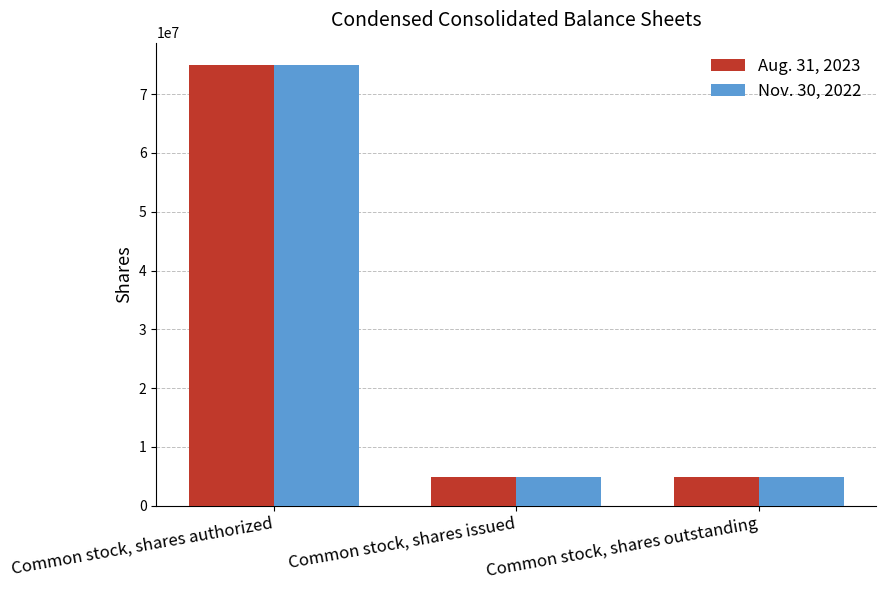

True or false: Nov. 30, 2022 has a value of 46793766 at Common stock, shares authorized.

False